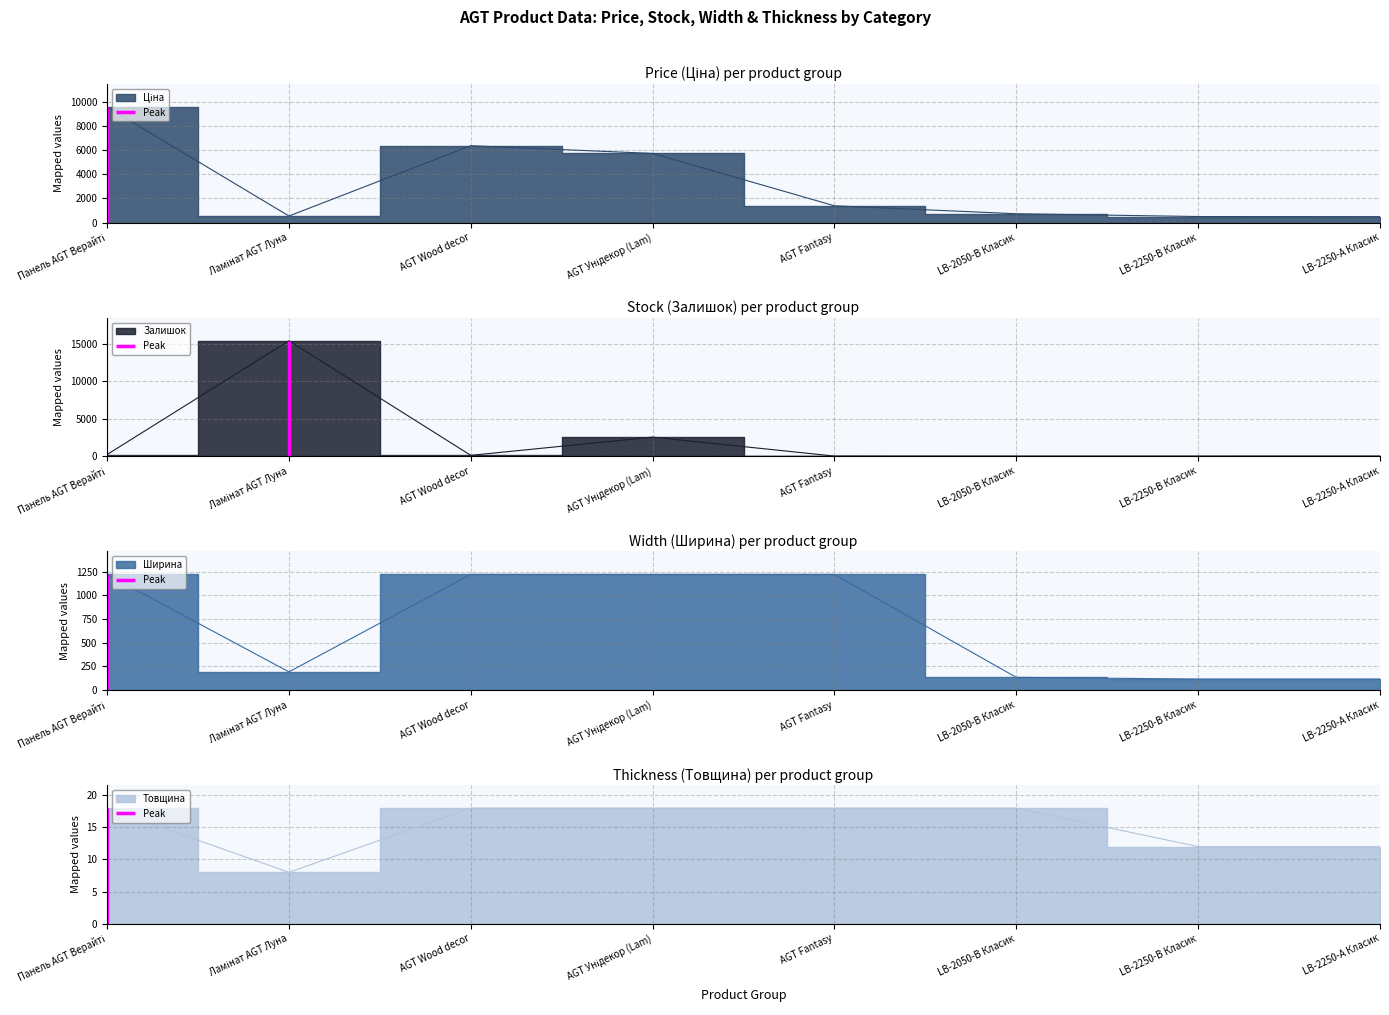

Is it true that Ширина equals 364.5 at AGT Fantasy?

False